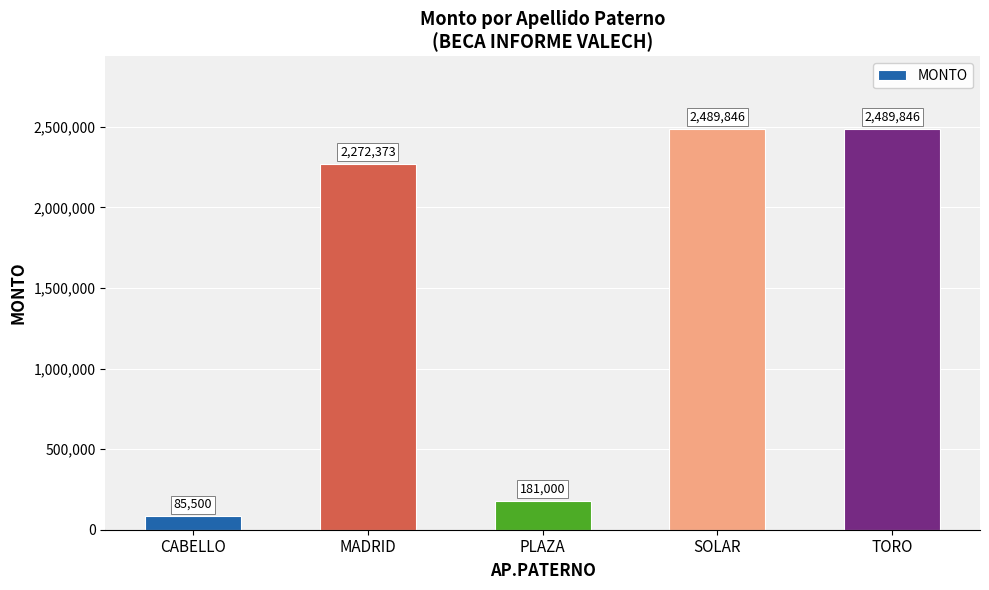

What is the difference between the maximum and minimum values?

2404346